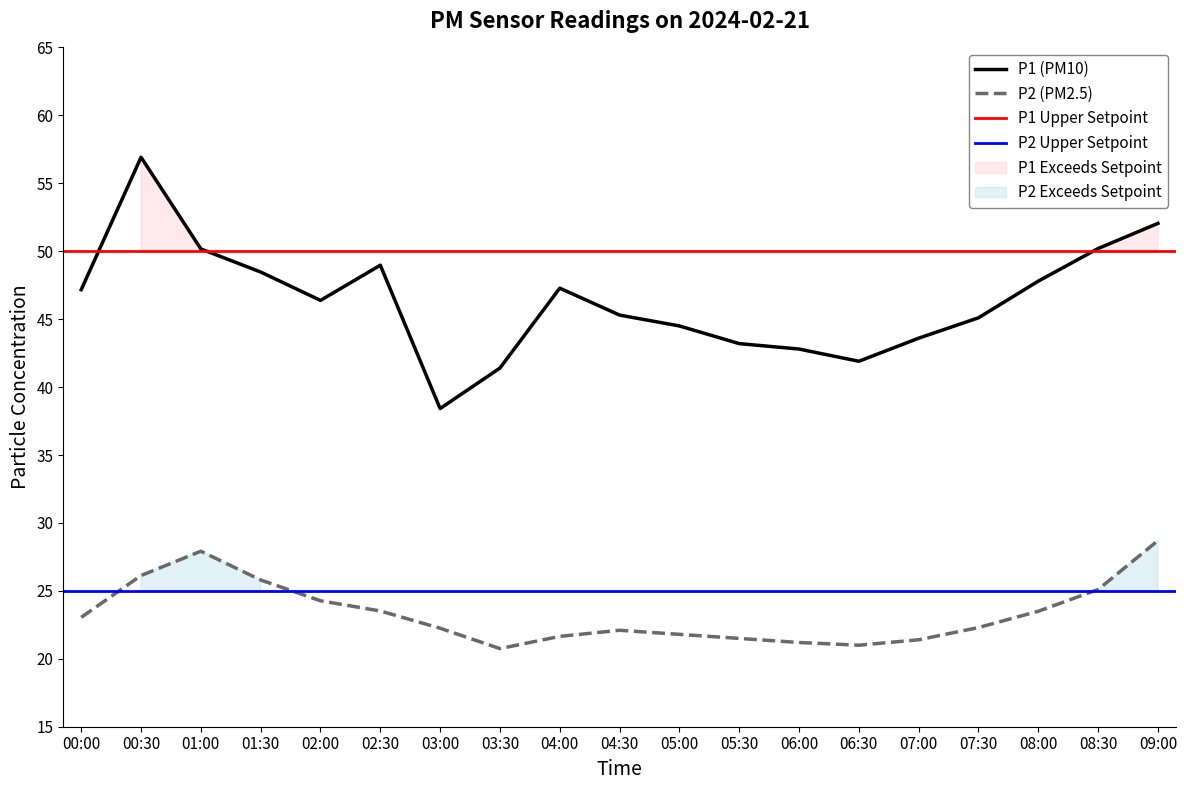

True or false: P2 (PM2.5) and P1 (PM10) intersect in this chart.

False